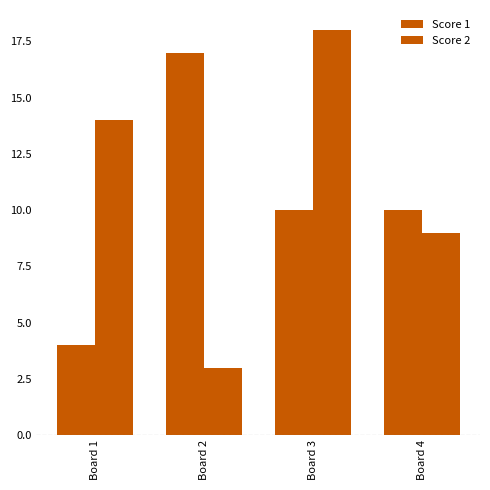

List the series in order of their overall mean, highest first.

Score 2, Score 1